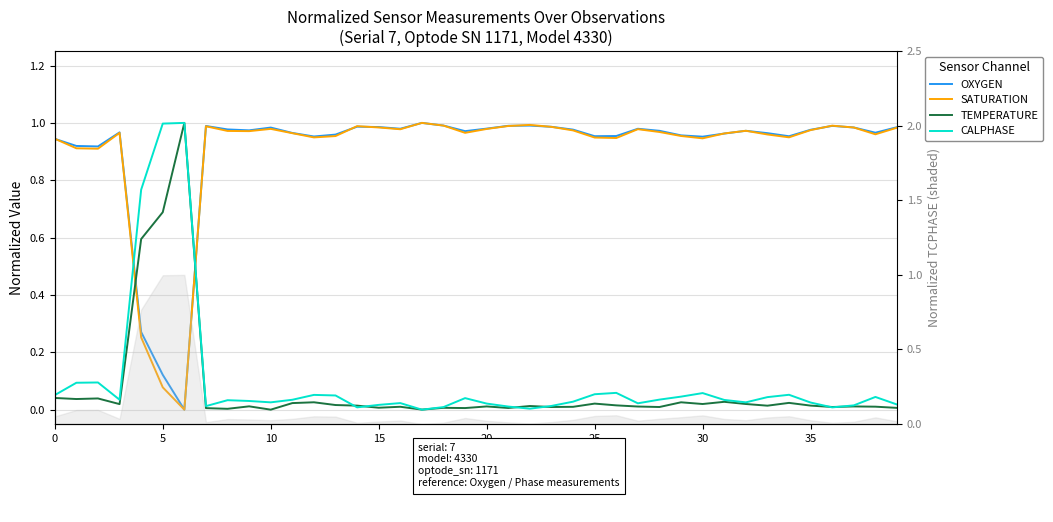

True or false: CALPHASE has a value of 0.0 at 38.

True